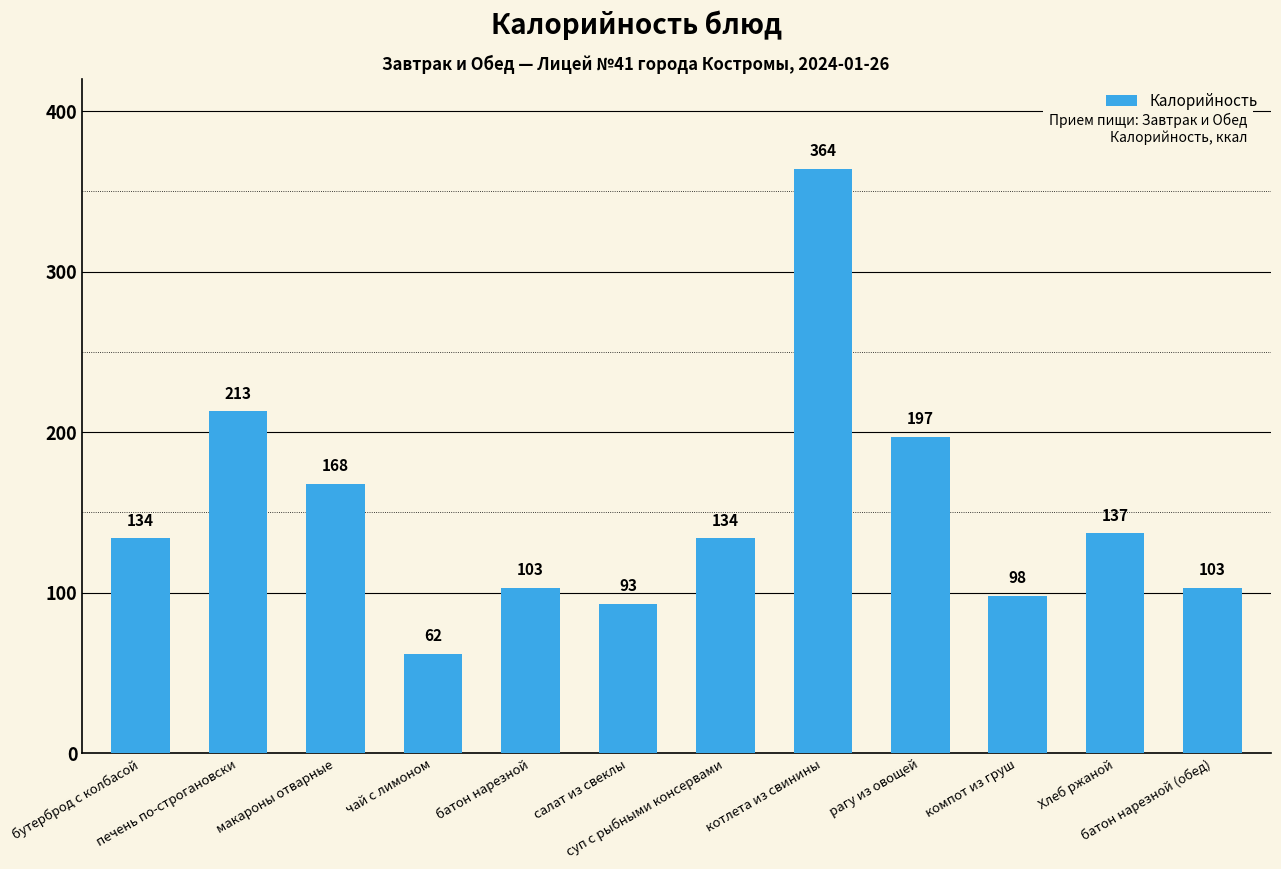

True or false: the data shows 70 at макароны отварные.

False